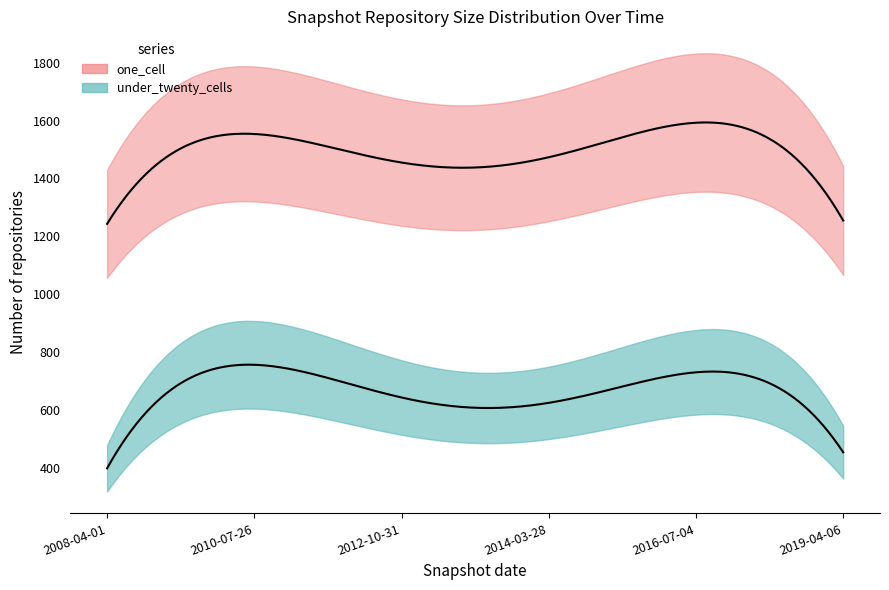

What position from the left is 2013-12-20?

23